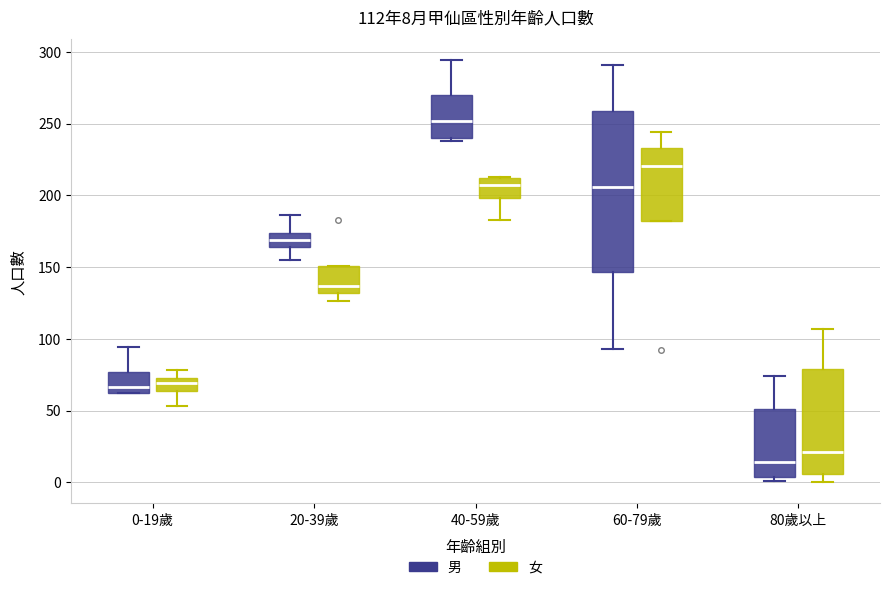

Which box's median line is the lowest?

80歲以上 (男)